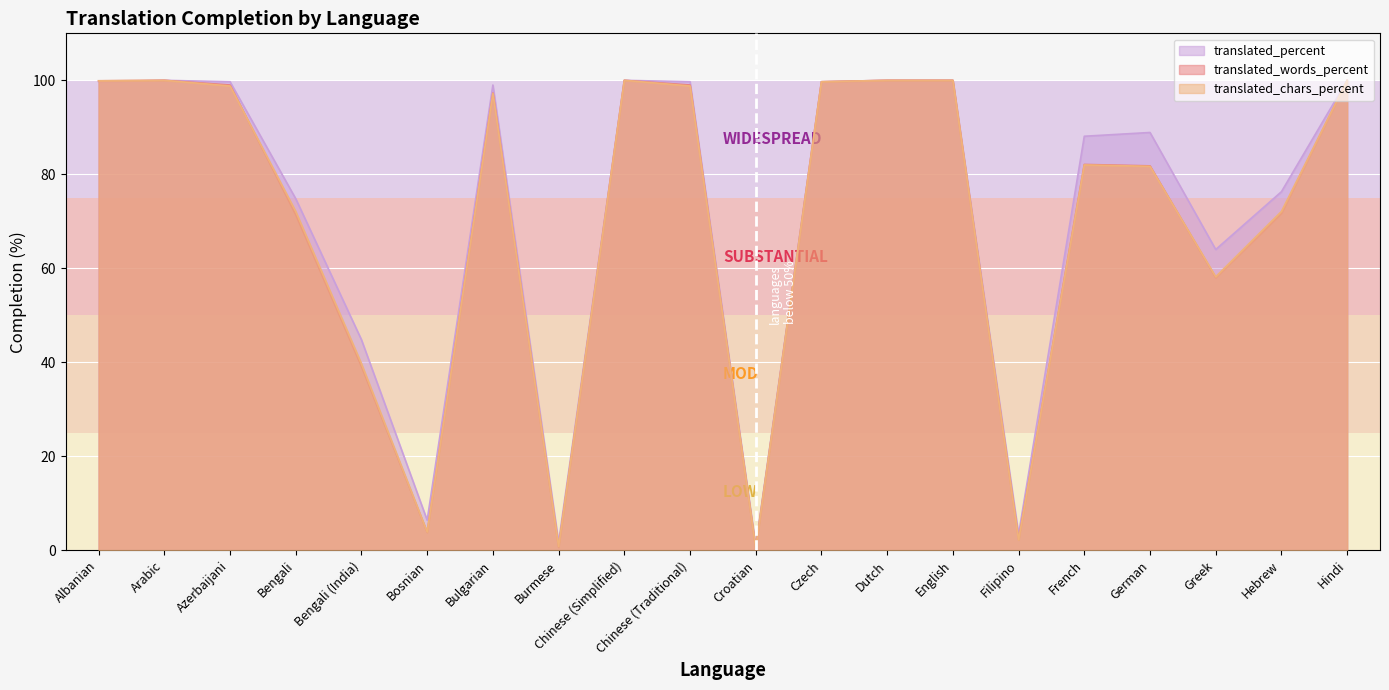

What is the highest value of the translated_words_percent series?

100.0